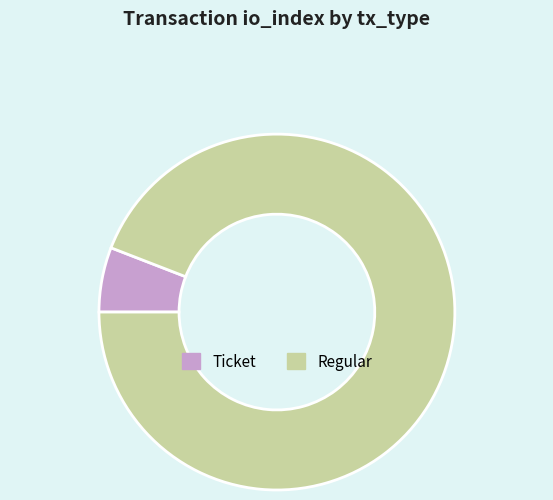

Is the sum of Ticket and Regular greater than half?

Yes